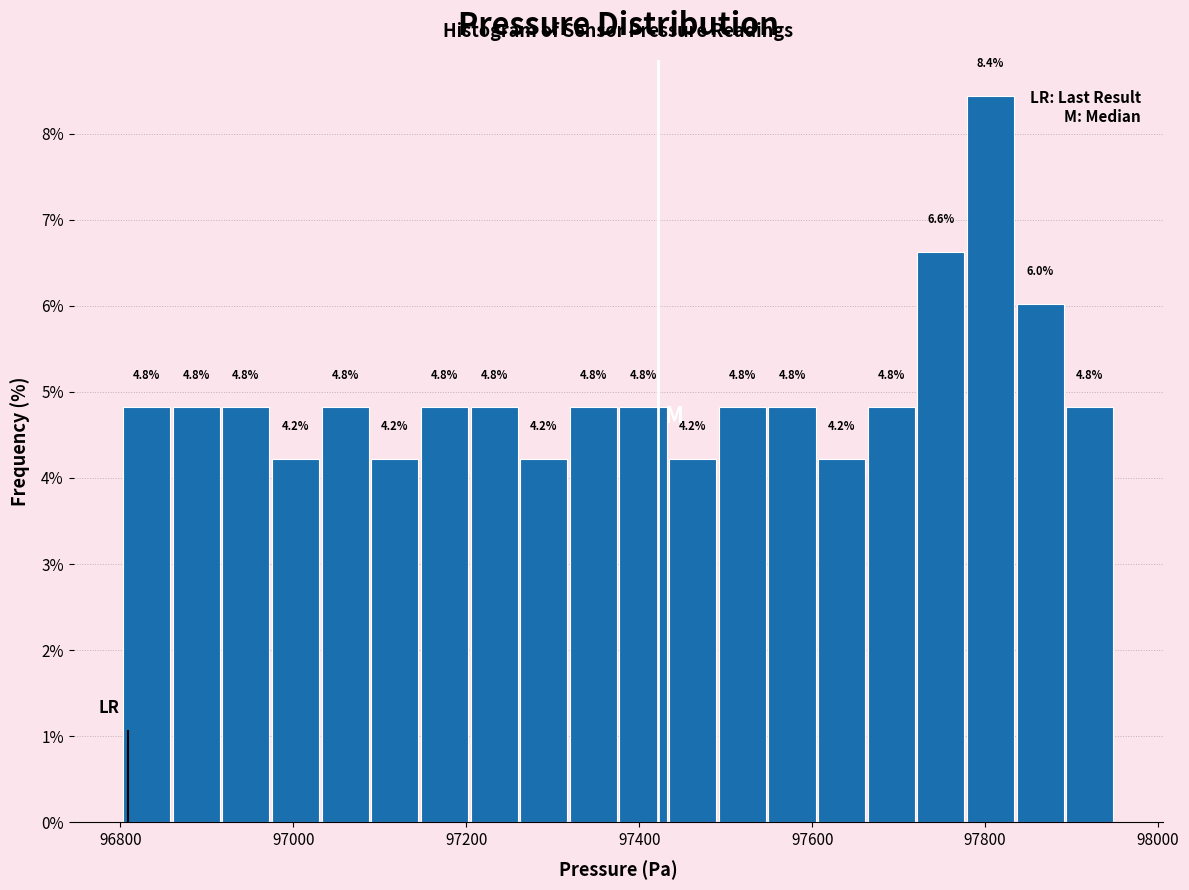

Around what value on the x-axis is the tallest bar? Give the approximate position of its centre, as read against the axis.

97800